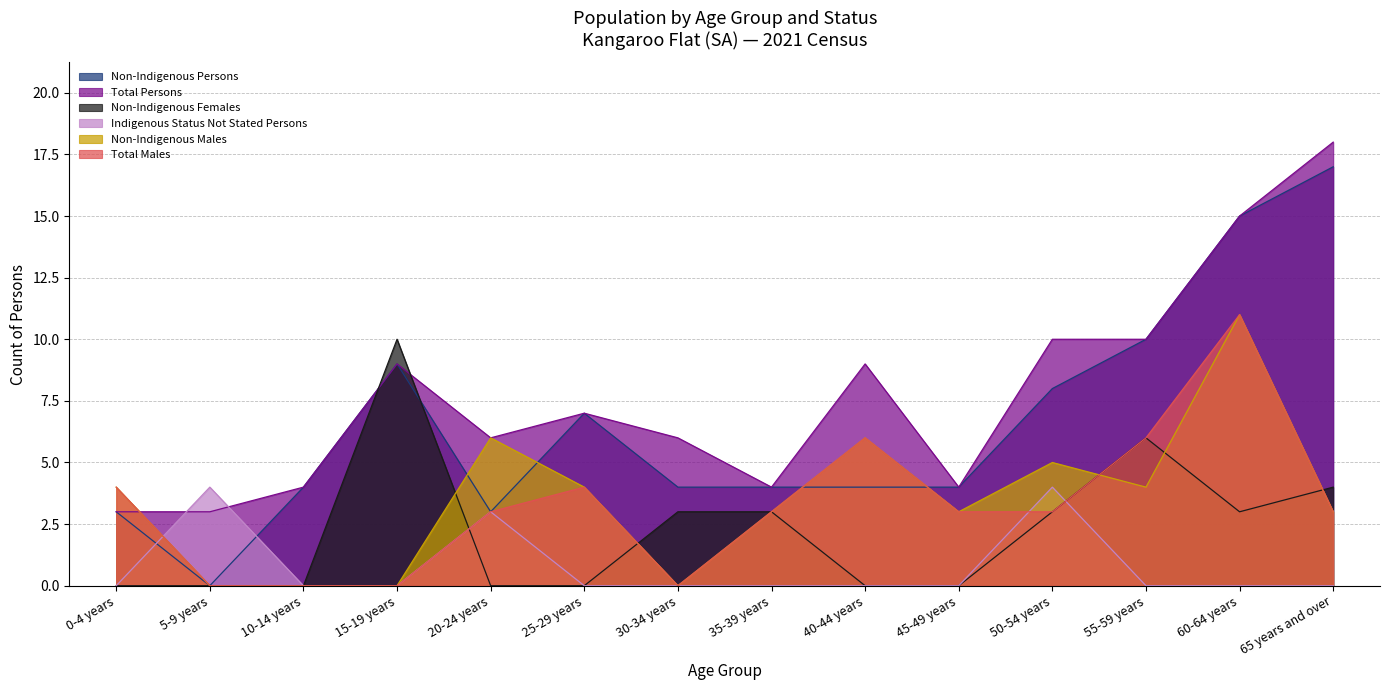

How many data points in Total Males are less than 3?

4